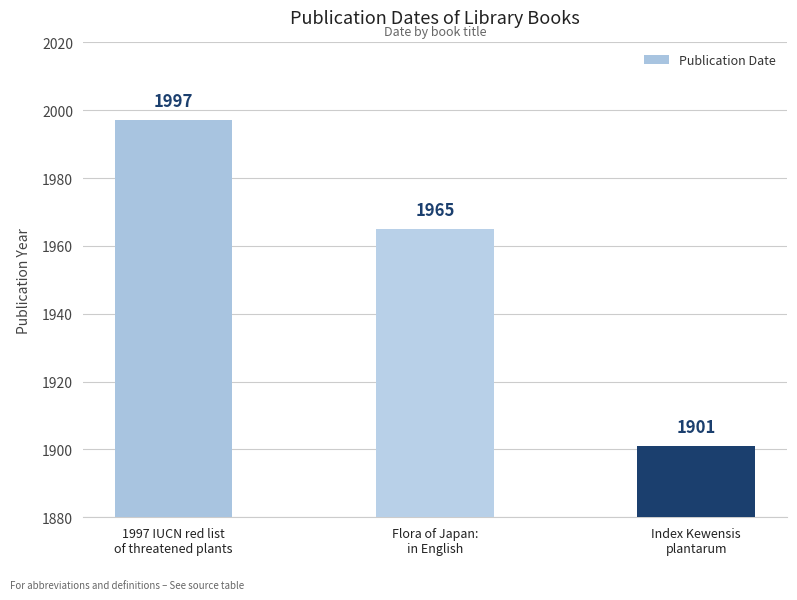

The value at 1997 IUCN red list
of threatened plants is 1009. True or false?

False